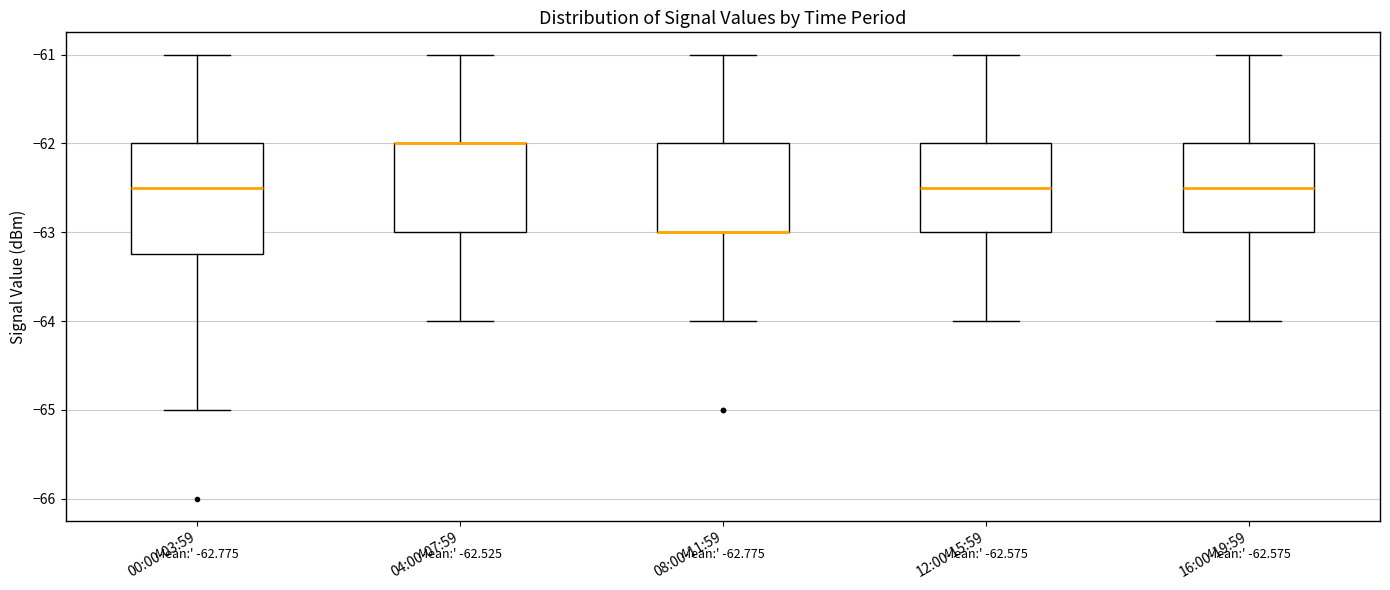

Which box is the tallest, from its lower edge to its upper edge?

00:00-03:59